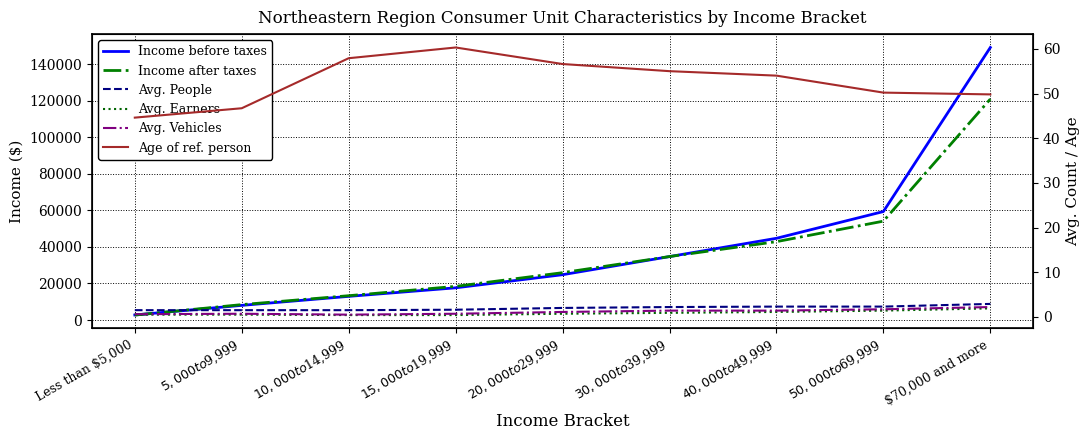

Count the number of categories in the chart.

9